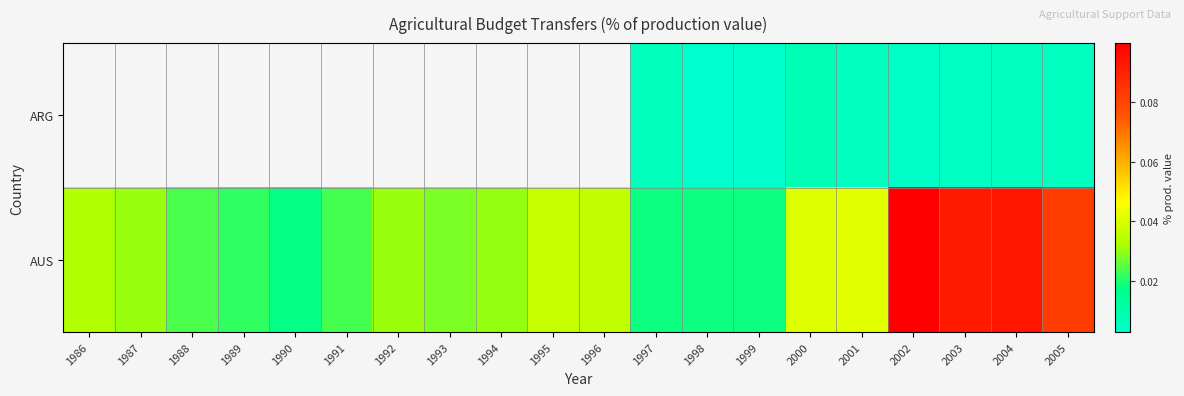

Rank the series by their maximum value, from highest to lowest.

ARG, AUS